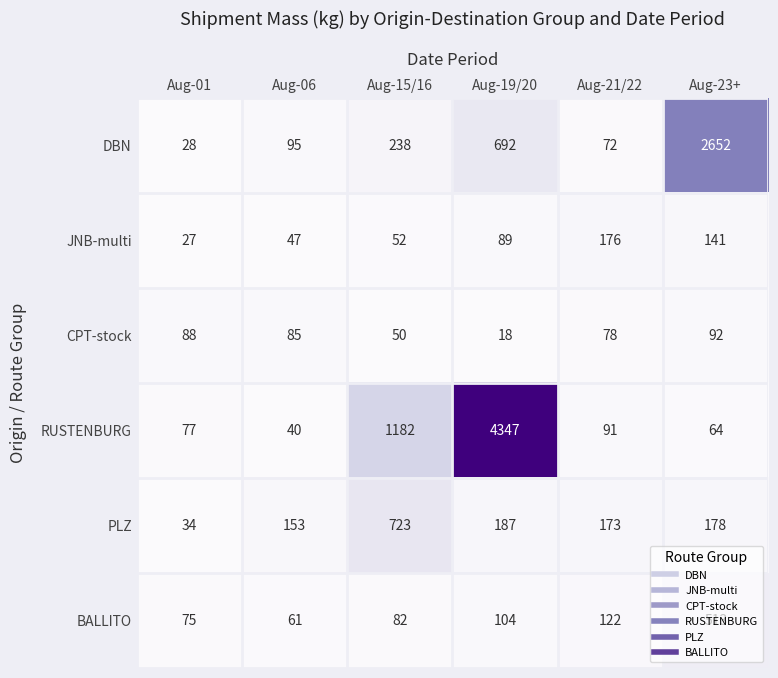

What is the sum of the DBN values at Aug-06 and Aug-21/22?

167